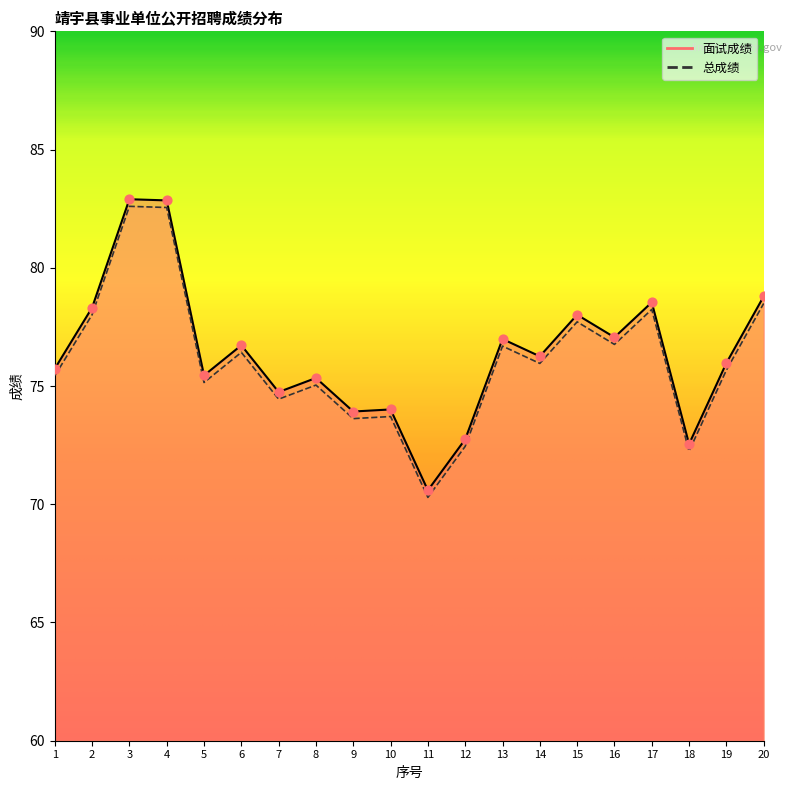

At which category is the sum across all series the highest?

3